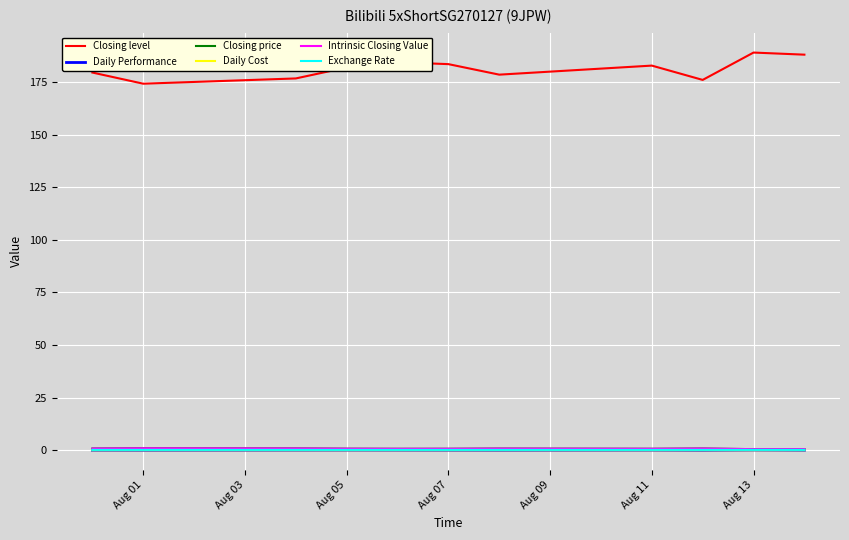

Does the chart display data point markers on the line(s)?

No